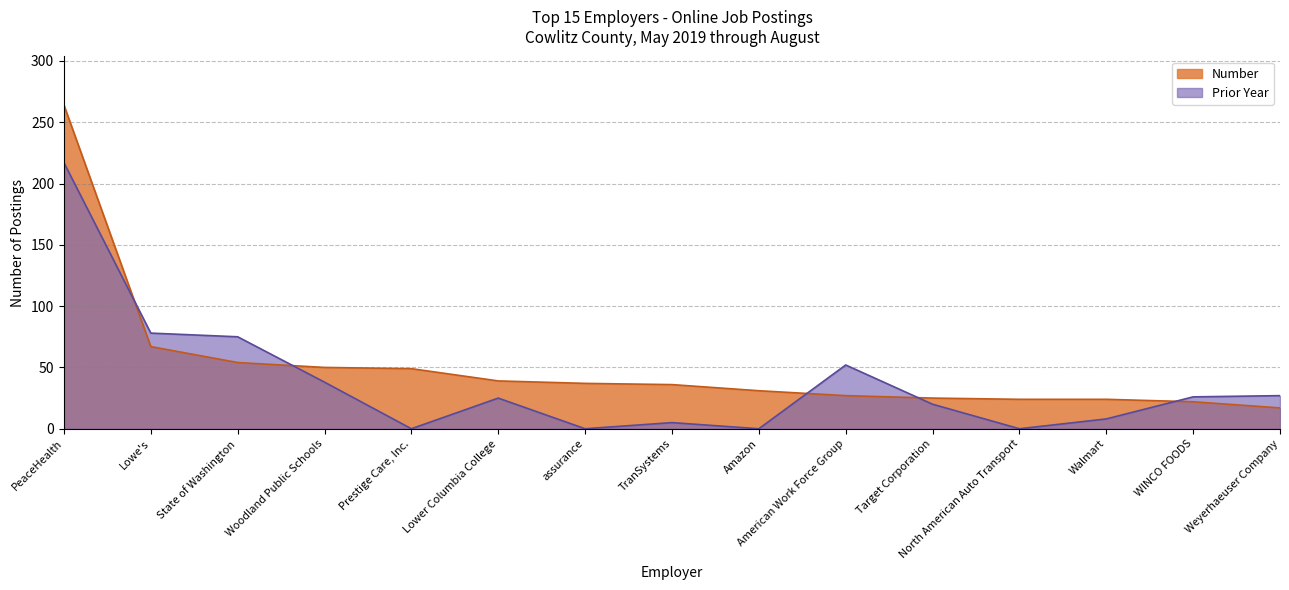

Reading left to right, extract all data points from this chart.

Number: PeaceHealth=264	Lowe's=67	State of Washington=54	Woodland Public Schools=50	Prestige Care, Inc.=49	Lower Columbia College=39	assurance=37	TranSystems=36	Amazon=31	American Work Force Group=27	Target Corporation=25	North American Auto Transport=24	Walmart=24	WINCO FOODS=22	Weyerhaeuser Company=17
Prior Year: PeaceHealth=217	Lowe's=78	State of Washington=75	Woodland Public Schools=38	Prestige Care, Inc.=0	Lower Columbia College=25	assurance=0	TranSystems=5	Amazon=0	American Work Force Group=52	Target Corporation=20	North American Auto Transport=0	Walmart=8	WINCO FOODS=26	Weyerhaeuser Company=27